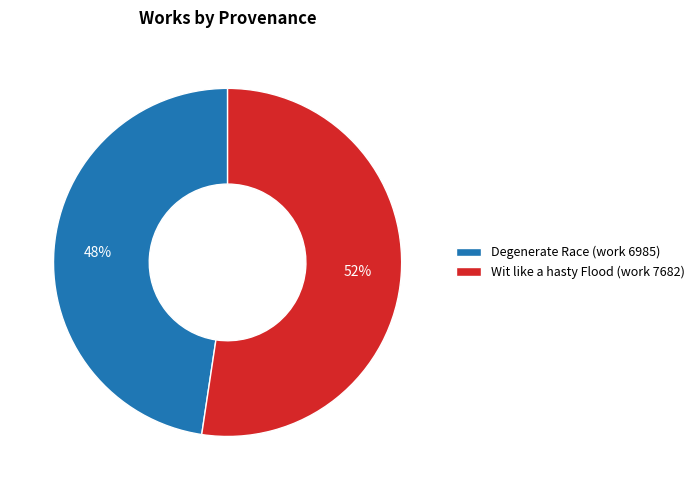

True or false: Degenerate Race (work 6985) accounts for 48% of the total.

True